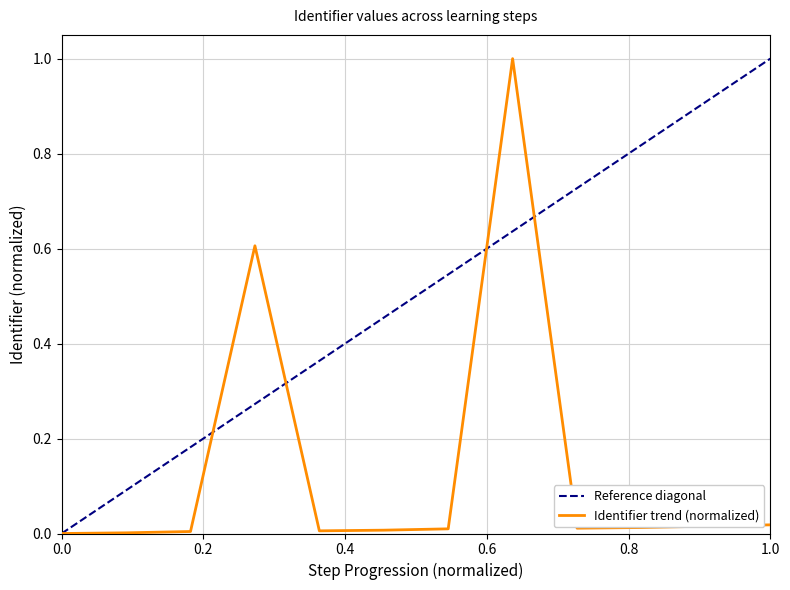

How many values are above zero?

11